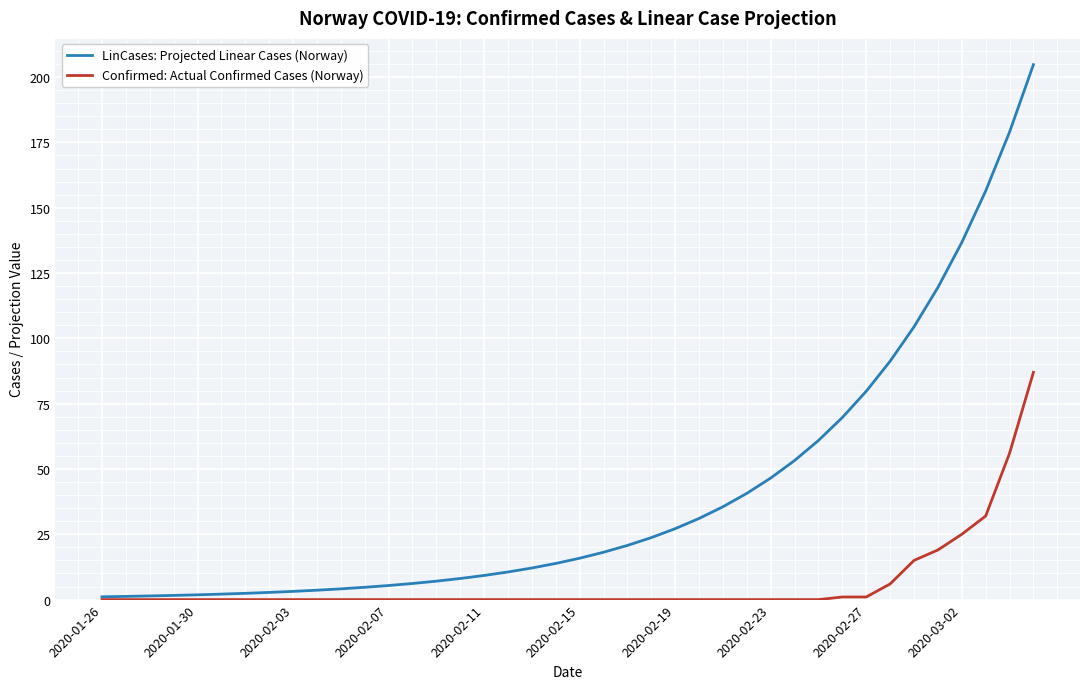

Rank the series by their maximum value, from highest to lowest.

LinCases: Projected Linear Cases (Norway), Confirmed: Actual Confirmed Cases (Norway)